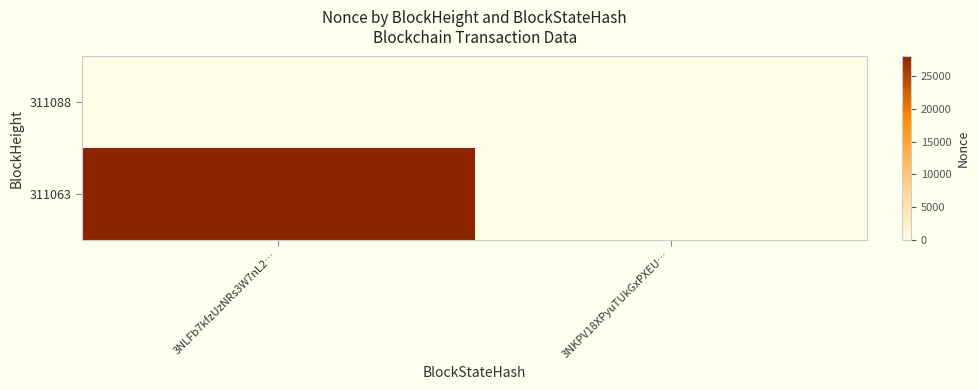

Reading left to right, list all the values displayed in this chart.

311088: 3NLFb7kfzUzNRs3W7nL2…=0	3NKPV18XPyuTUkGxPXEU…=0
311063: 3NLFb7kfzUzNRs3W7nL2…=28050	3NKPV18XPyuTUkGxPXEU…=0